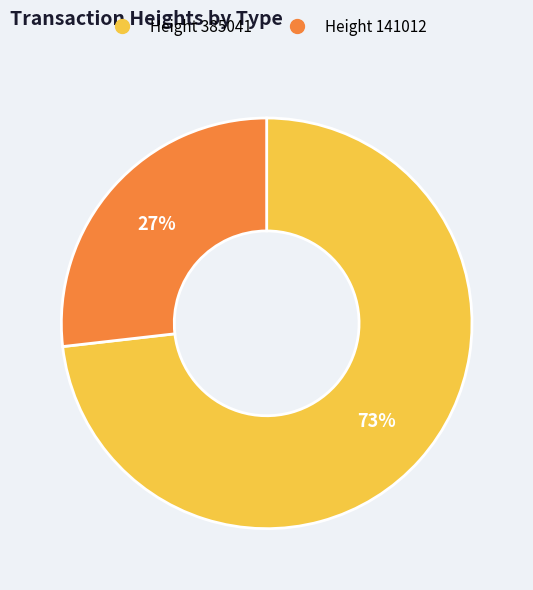

Count the number of slices in the pie.

2